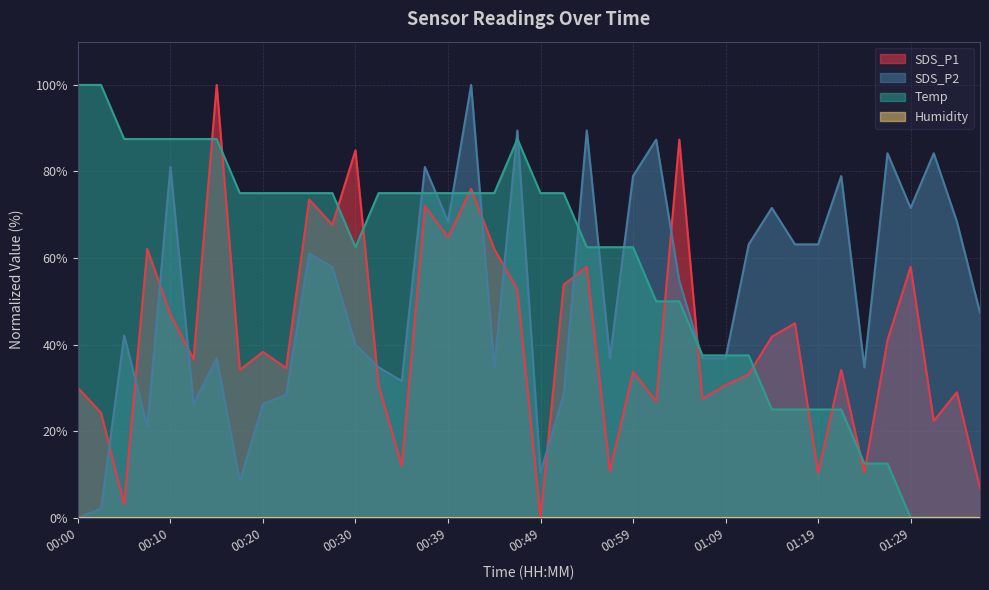

How many interior local valleys does the SDS_P2 series have?

10